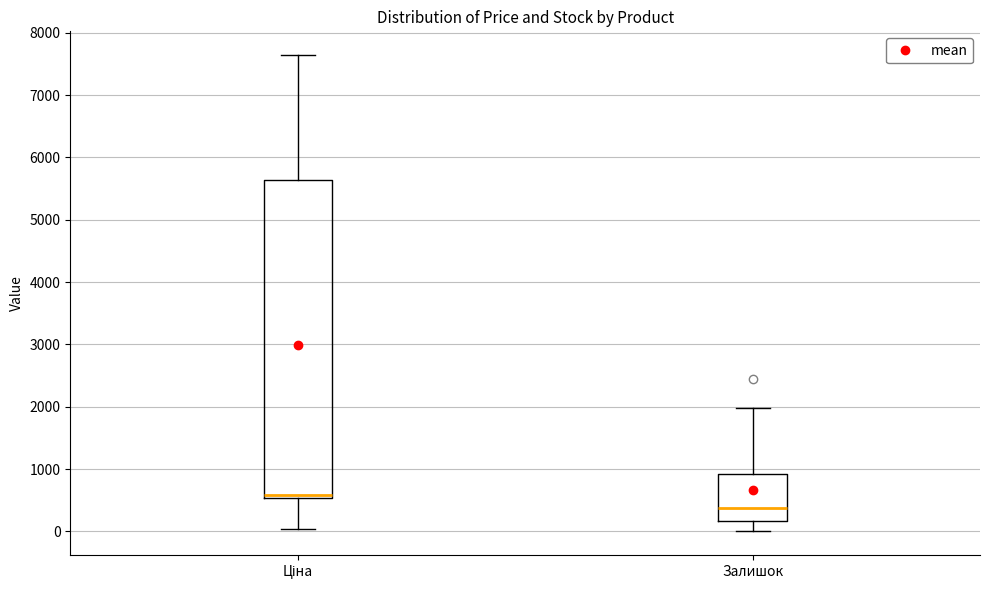

Reading left to right, transcribe this box plot: for each box, give where its median line is, the range the box spans, and where its two whiskers end, as read against the y-axis. The values are not printed on the chart, so give them approximately, as read against the axis.

Ціна: median 600, box 500 to 5600, whiskers 0 to 7600
Залишок: median 400, box 200 to 900, whiskers 0 to 2000